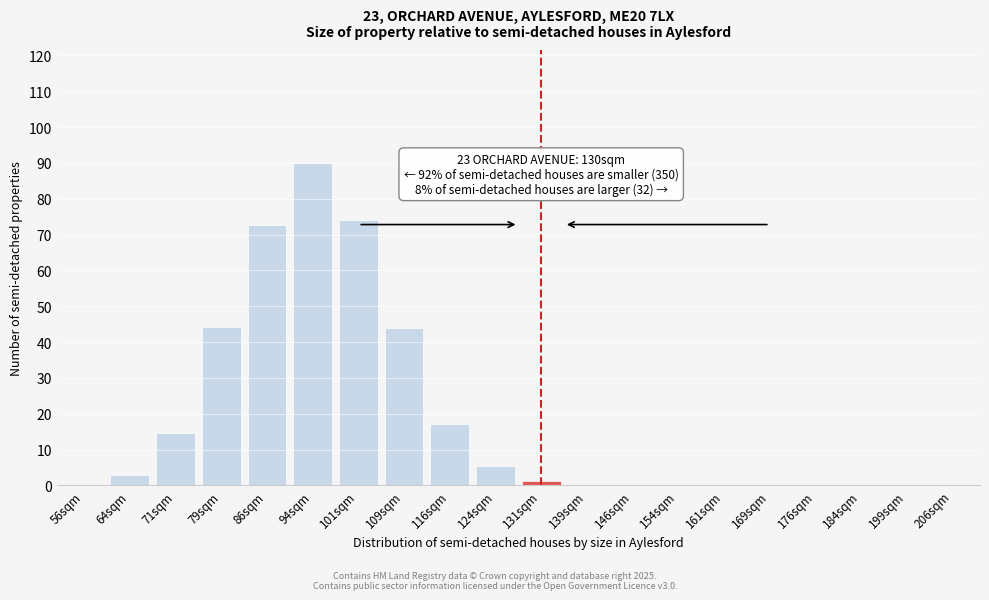

Which category has the highest value across all series?

94sqm